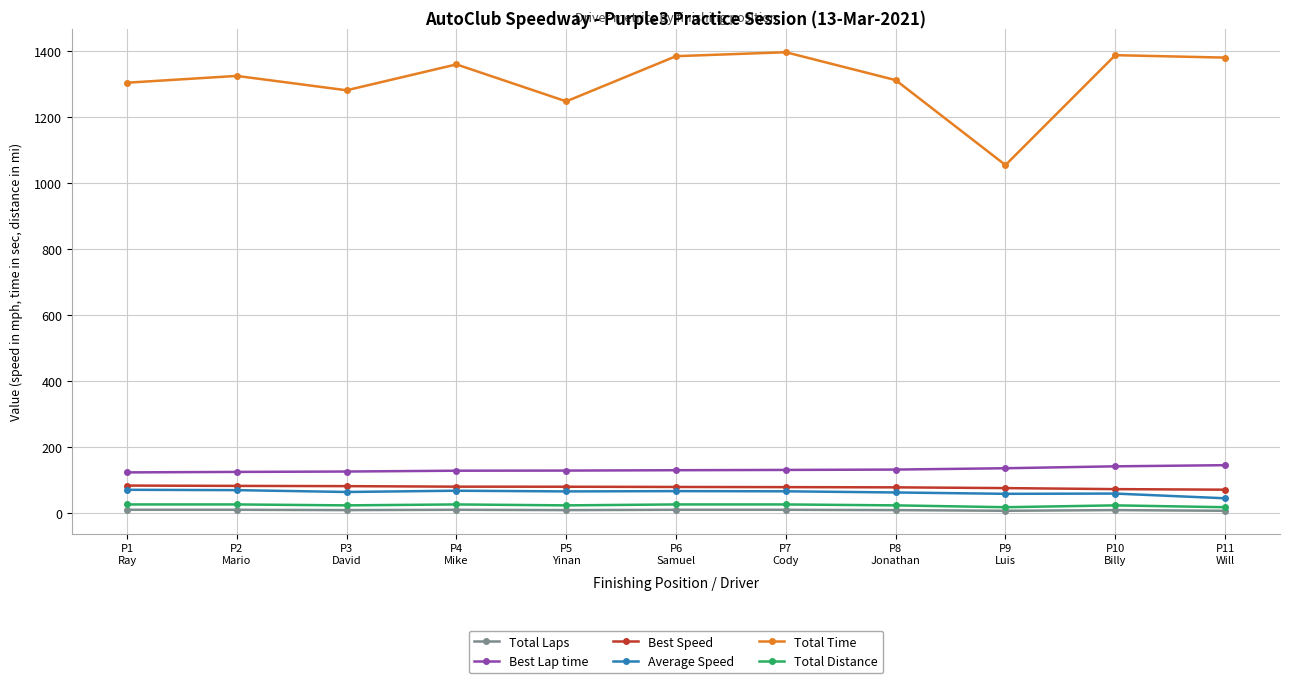

What is the highest value of the Best Lap time series?

144.2